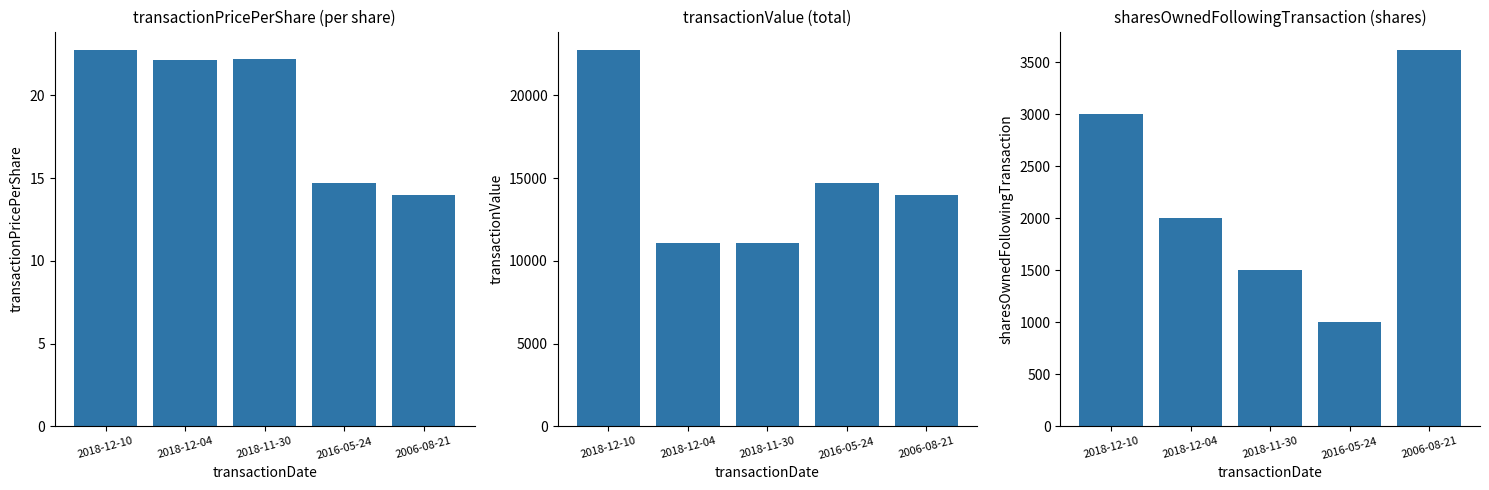

Reading left to right, what are all the values shown in this chart?

transactionPricePerShare: 22.7	22.1	22.2	14.7	14.0
transactionValue: 22720.0	11065.0	11105.0	14680.0	13990.0
sharesOwnedFollowingTransaction: 3000.0	2000.0	1500.0	1000.0	3616.0